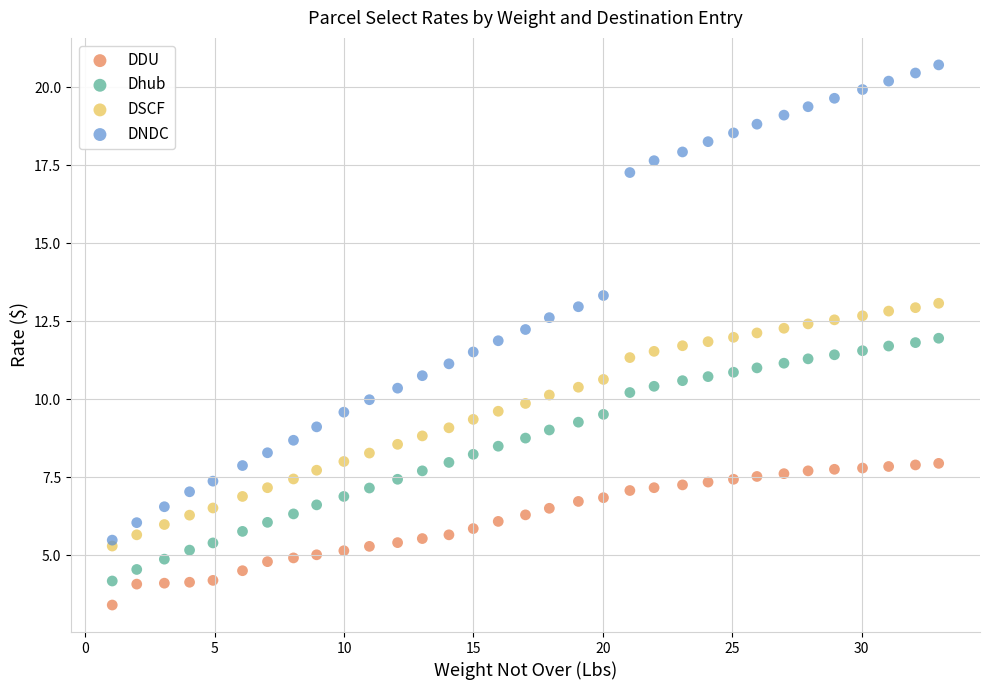

What are all the series names shown in the legend?

DDU, Dhub, DSCF, DNDC